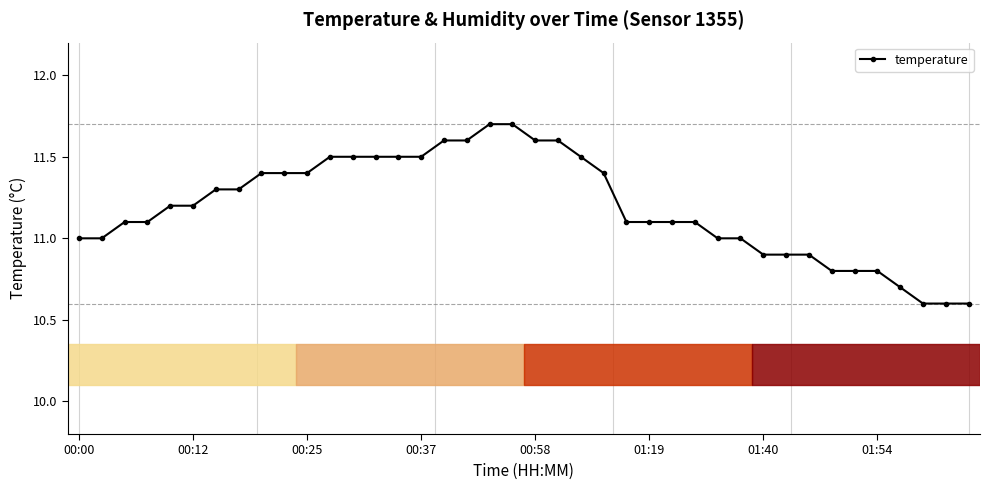

What is the value of the 34th point from the left?

10.8